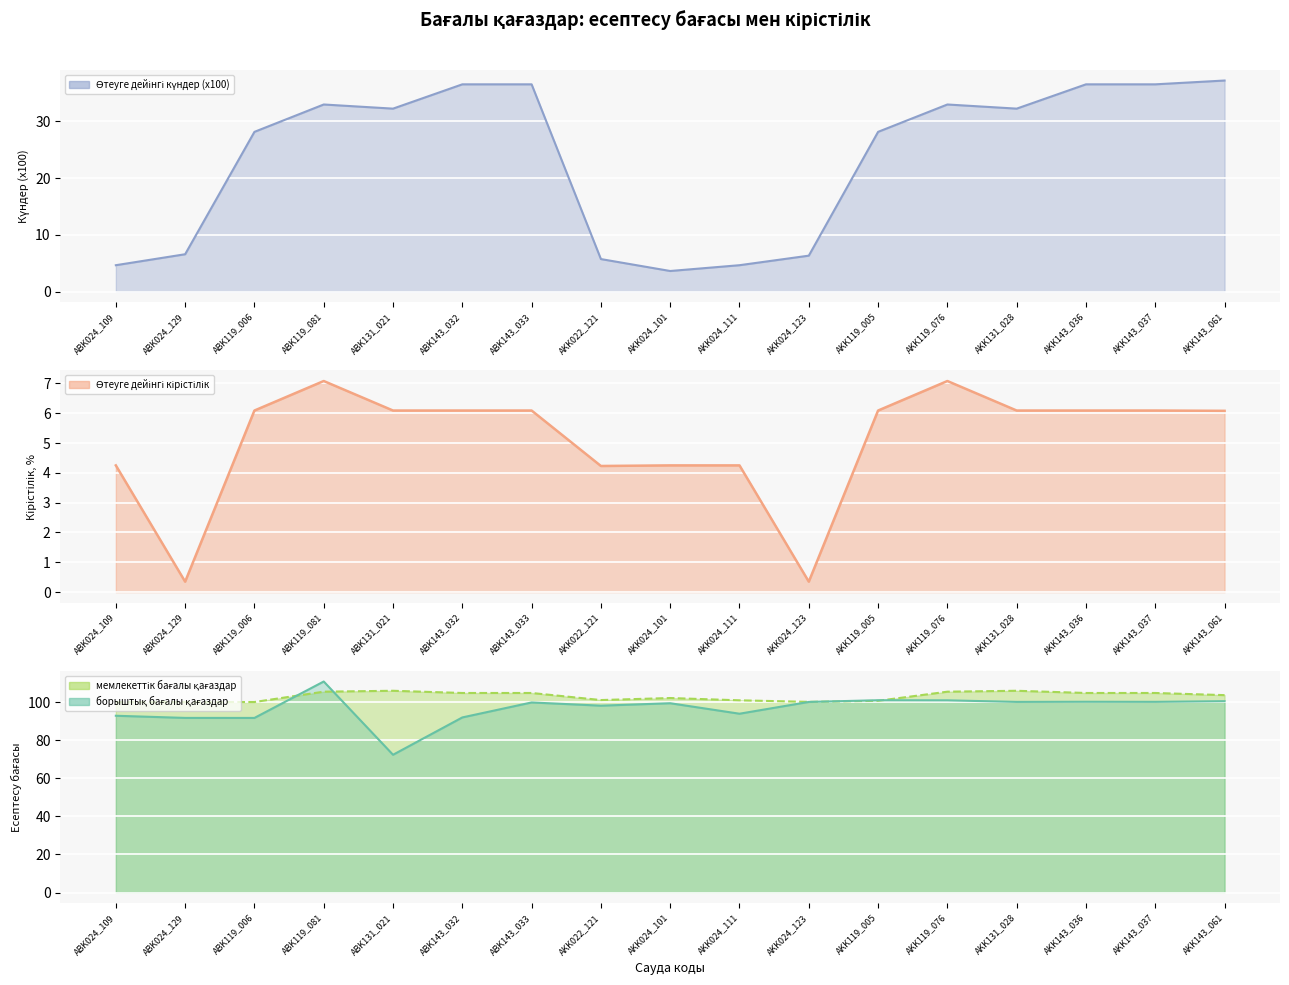

True or false: мемлекеттік бағалы қағаздар_line and борыштық бағалы қағаздар_line cross at least once.

True